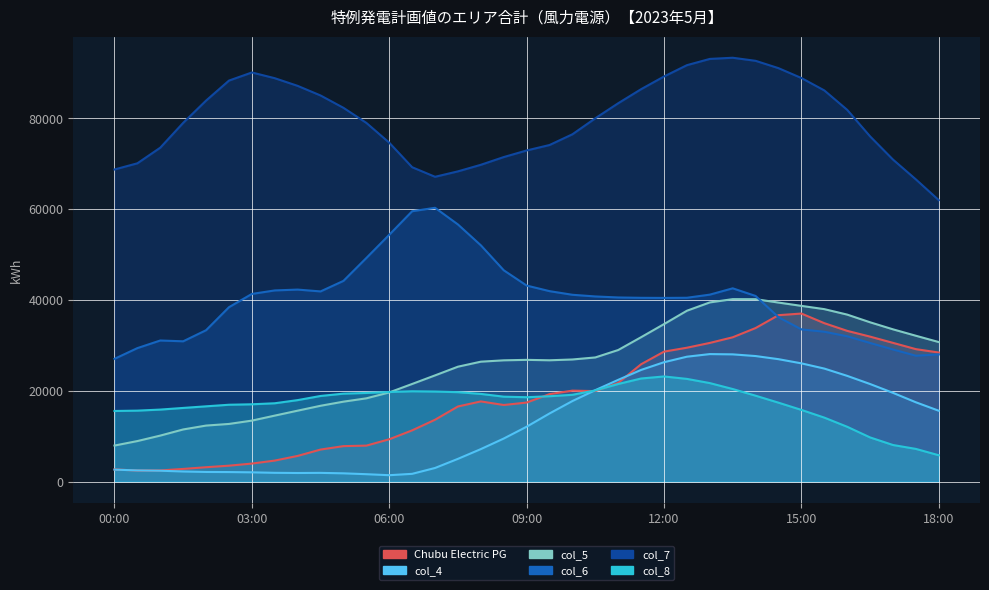

What is the sum of the Chubu Electric PG values at 14:30 and 09:30?

55892